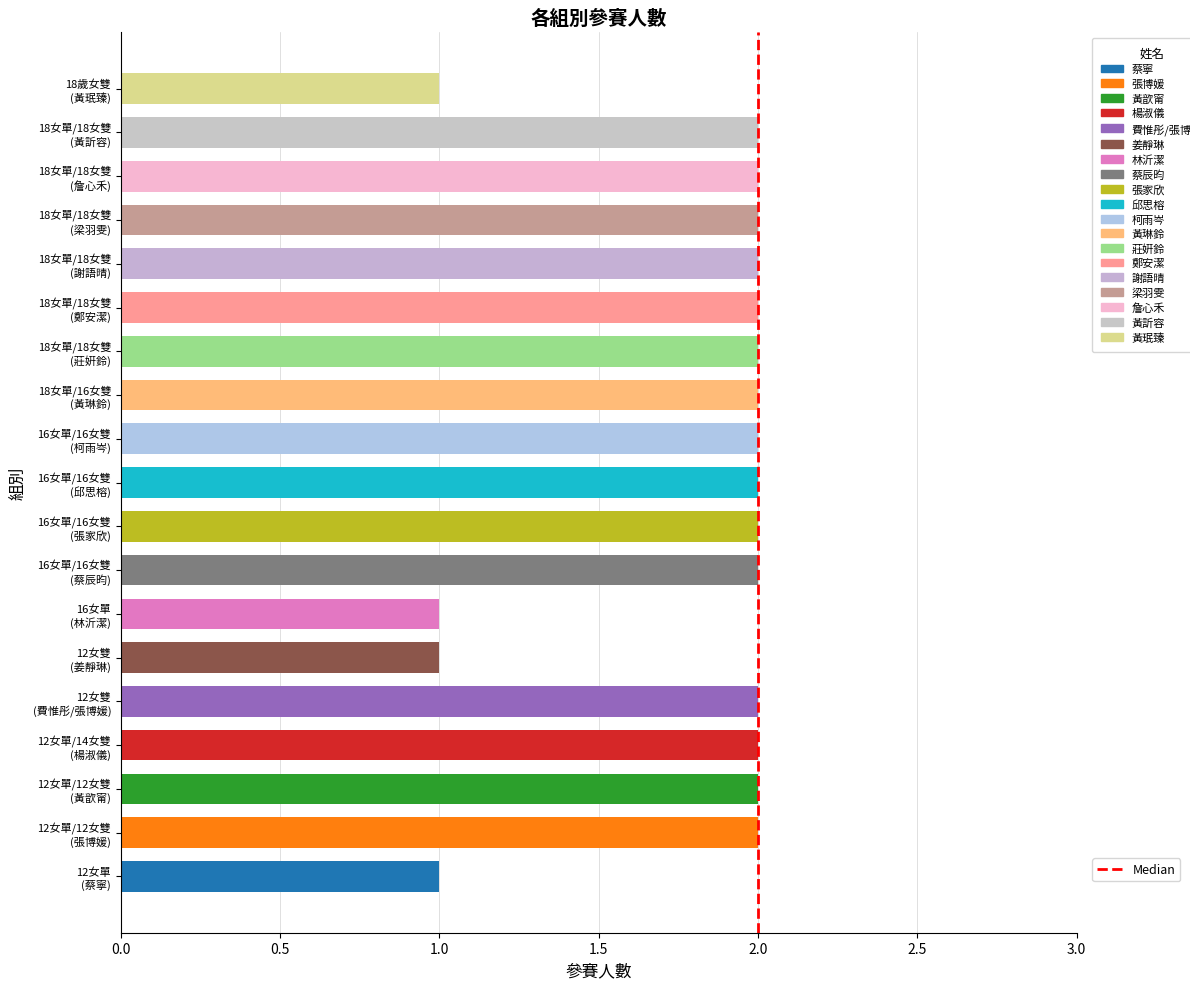

Reading bottom to top, transcribe all the data shown in this chart.

1	2	2	2	2	1	1	2	2	2	2	2	2	2	2	2	2	2	1